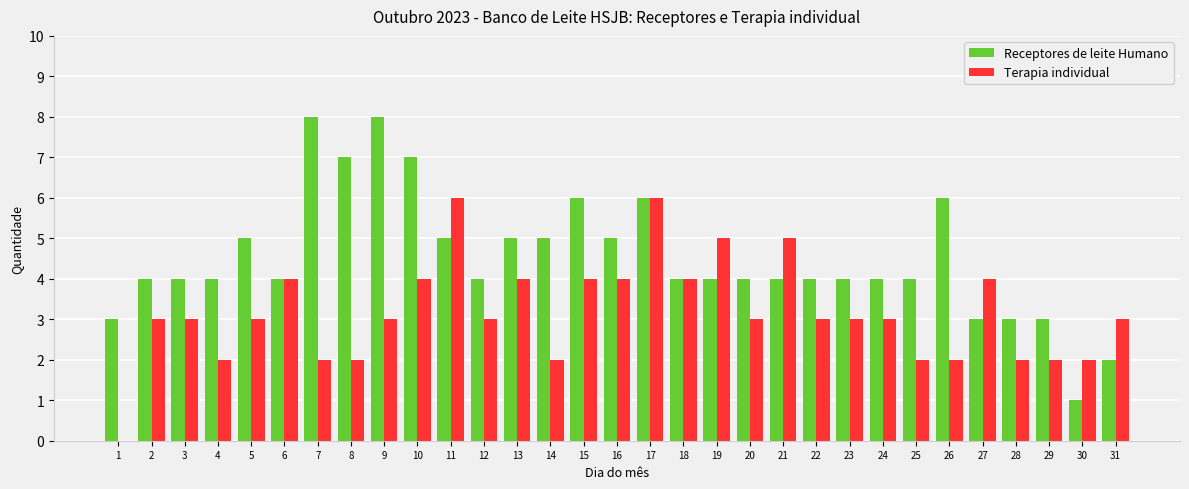

Reading left to right, extract all data points from this chart.

Receptores de leite Humano: 1=3	2=4	3=4	4=4	5=5	6=4	7=8	8=7	9=8	10=7	11=5	12=4	13=5	14=5	15=6	16=5	17=6	18=4	19=4	20=4	21=4	22=4	23=4	24=4	25=4	26=6	27=3	28=3	29=3	30=1	31=2
Terapia individual: 1=0	2=3	3=3	4=2	5=3	6=4	7=2	8=2	9=3	10=4	11=6	12=3	13=4	14=2	15=4	16=4	17=6	18=4	19=5	20=3	21=5	22=3	23=3	24=3	25=2	26=2	27=4	28=2	29=2	30=2	31=3